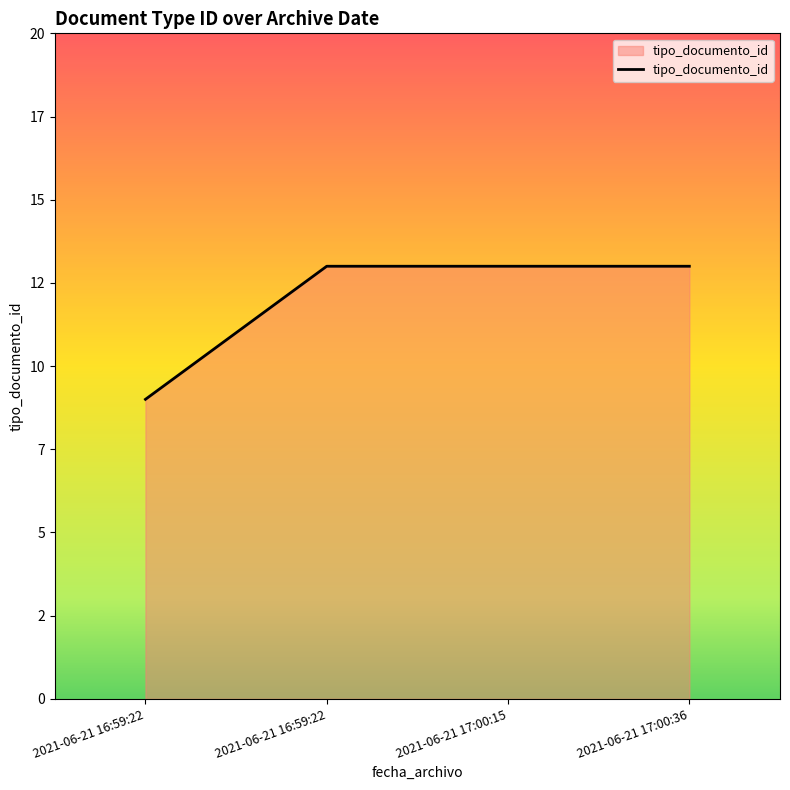

Does the chart have visible grid lines?

No